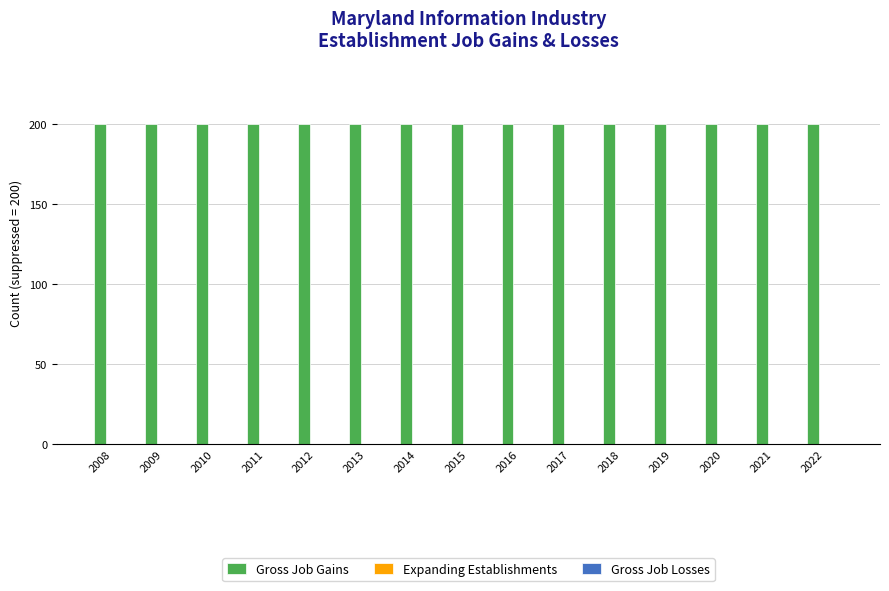

Which series has the largest total across all categories?

Gross Job Gains